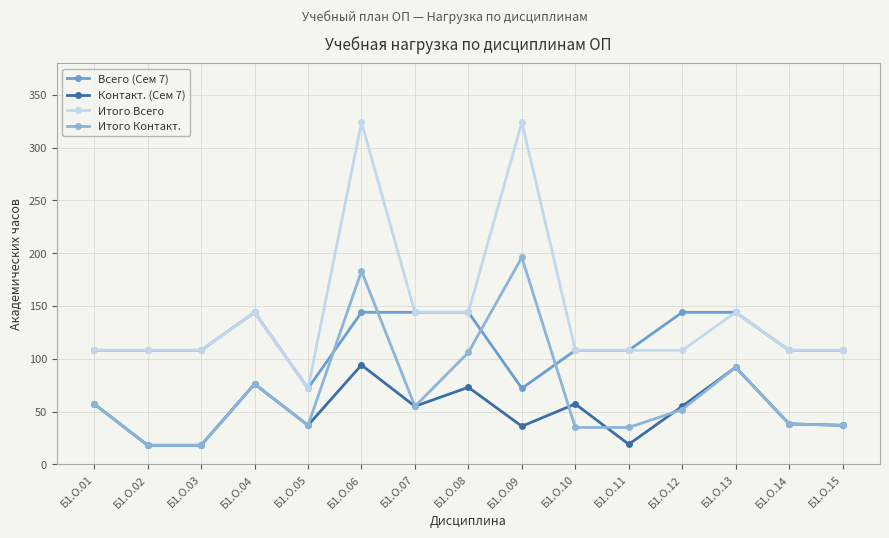

What is the approximate value of Итого Всего at Б1.О.07?

144.0